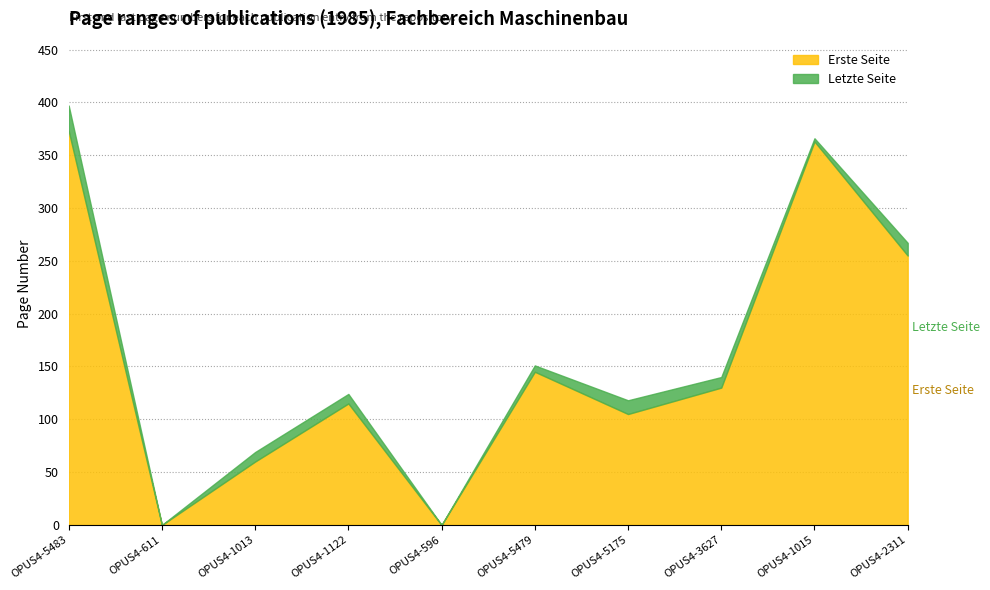

Reading right to left, transcribe all the data shown in this chart.

Erste Seite: 255	363	130	105	145	0	115	60	0	373
Letzte Seite: 267	366	140	118	151	0	124	69	0	397